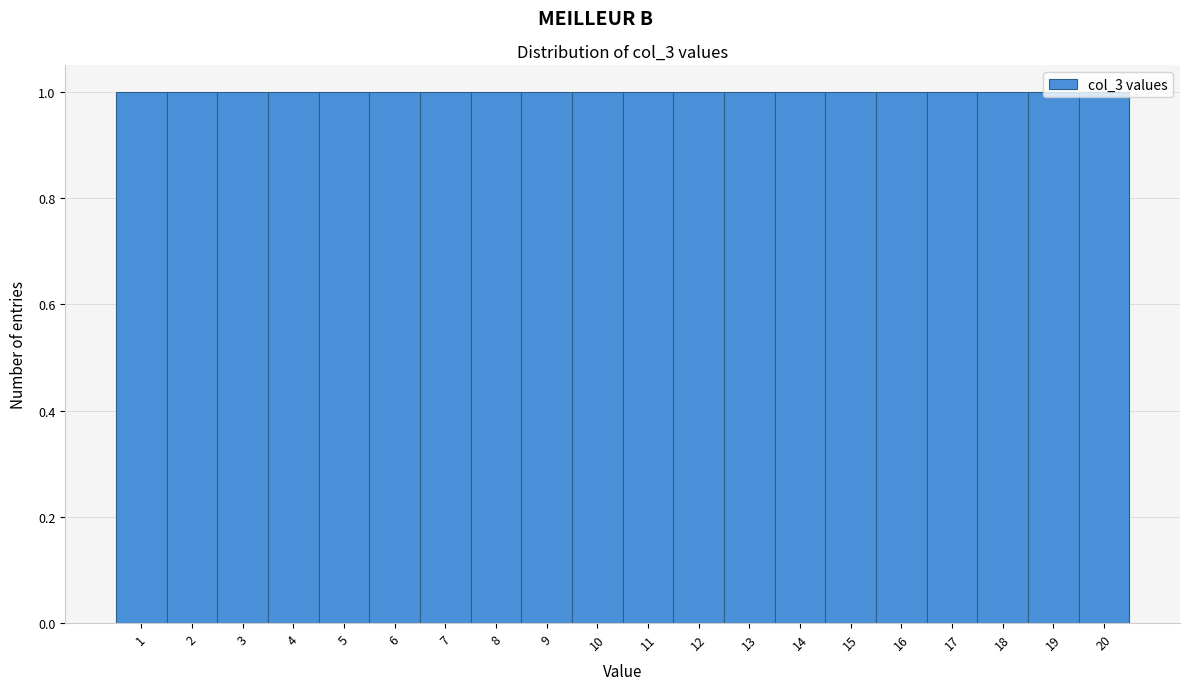

How tall is the bar that spans 1.5 to 2.5 on the x-axis? The values are not printed on the chart, so give them approximately, as read against the axis.

1